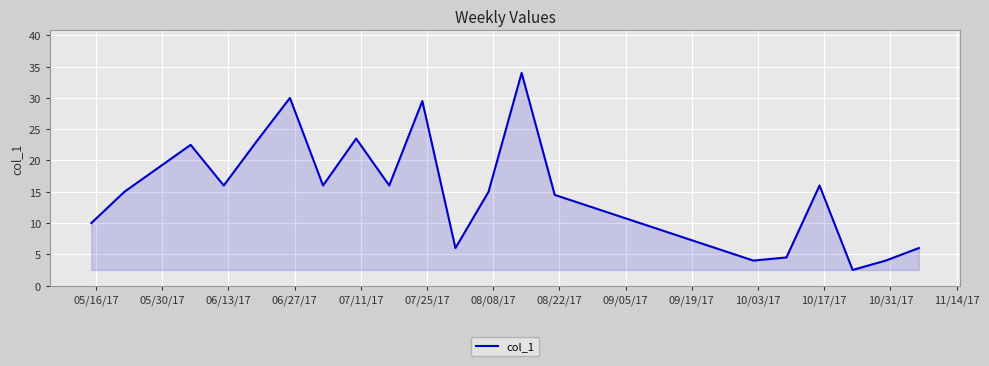

What is the difference between the maximum and minimum values?

31.5